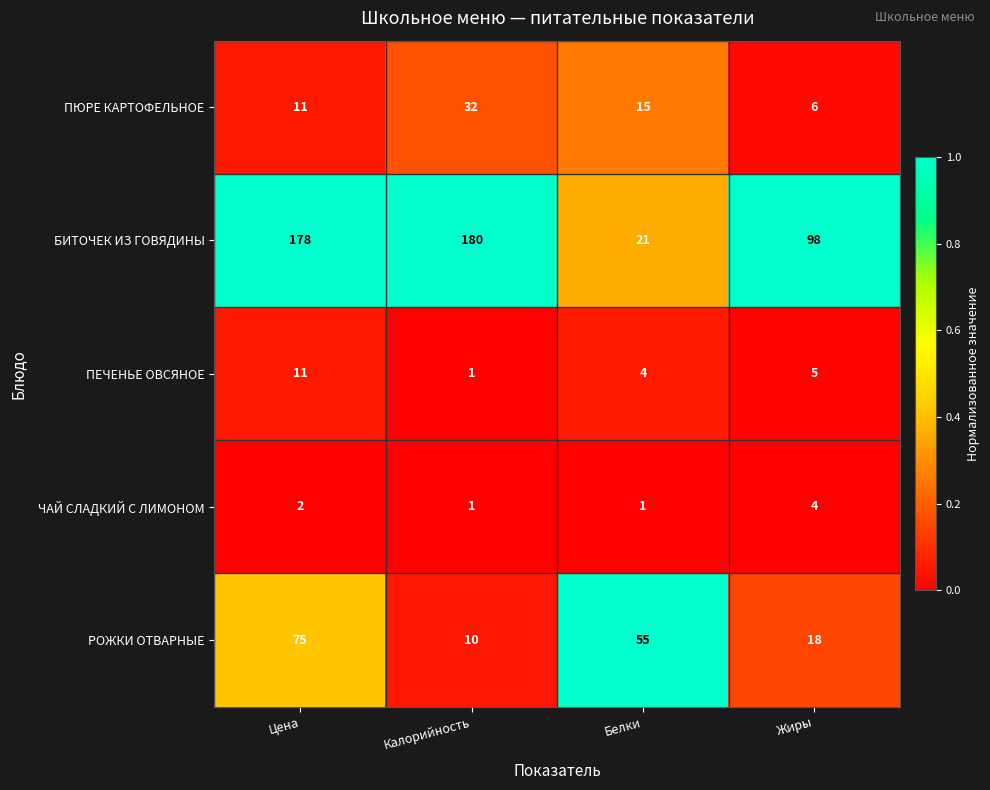

Count the ПЮРЕ КАРТОФЕЛЬНОЕ values in the range 11 to 32.

3